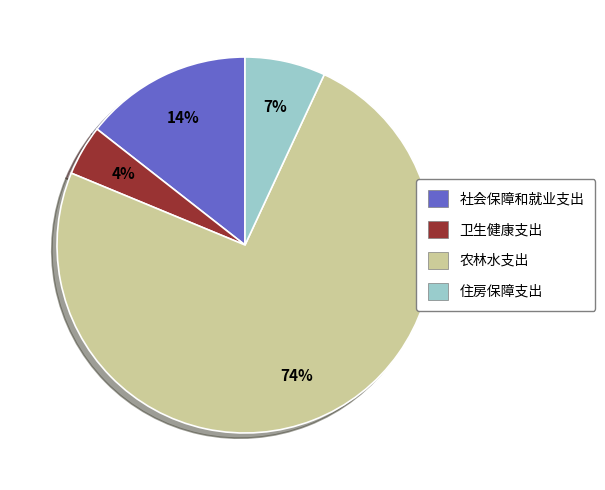

Is the sum of 农林水支出 and 社会保障和就业支出 greater than half?

Yes